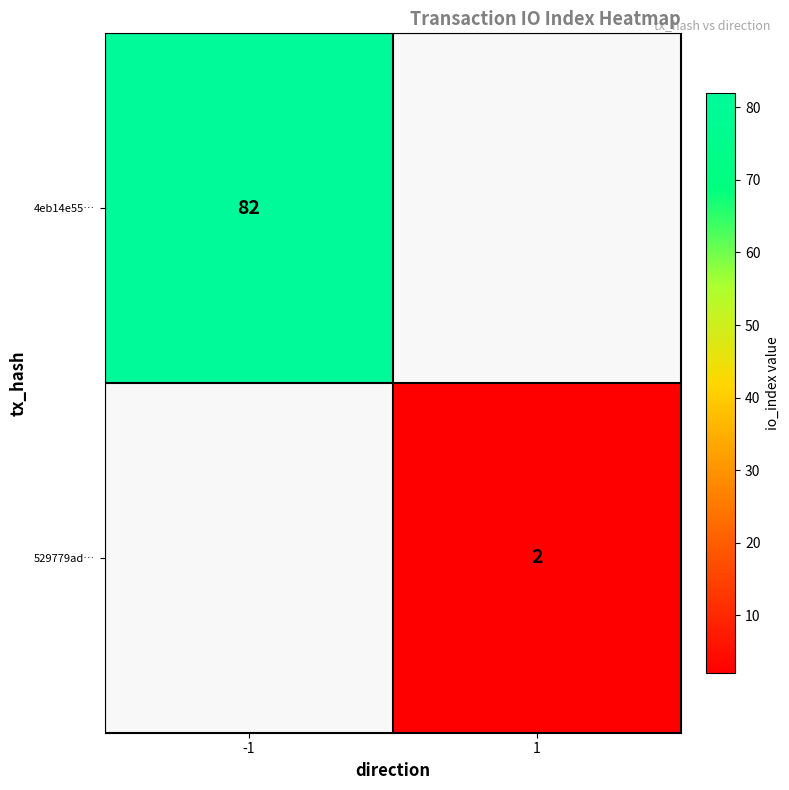

At which category does the chart reach its peak across all series?

-1